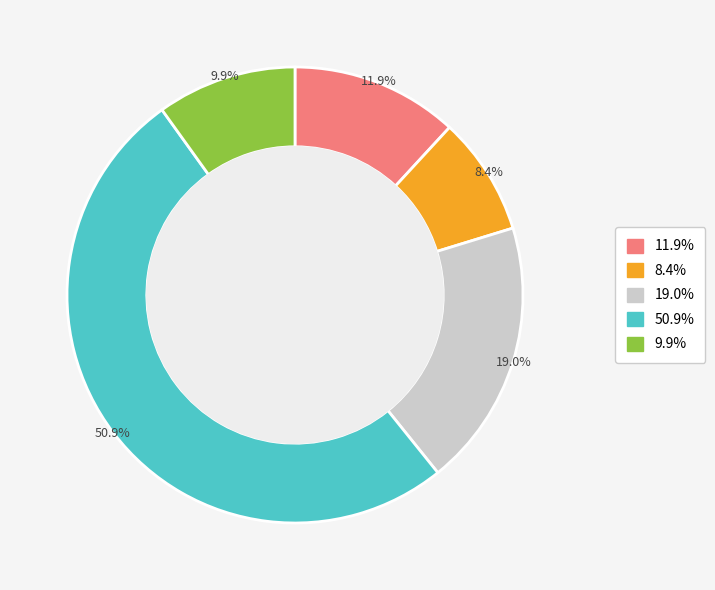

Does any single category account for the majority?

Yes